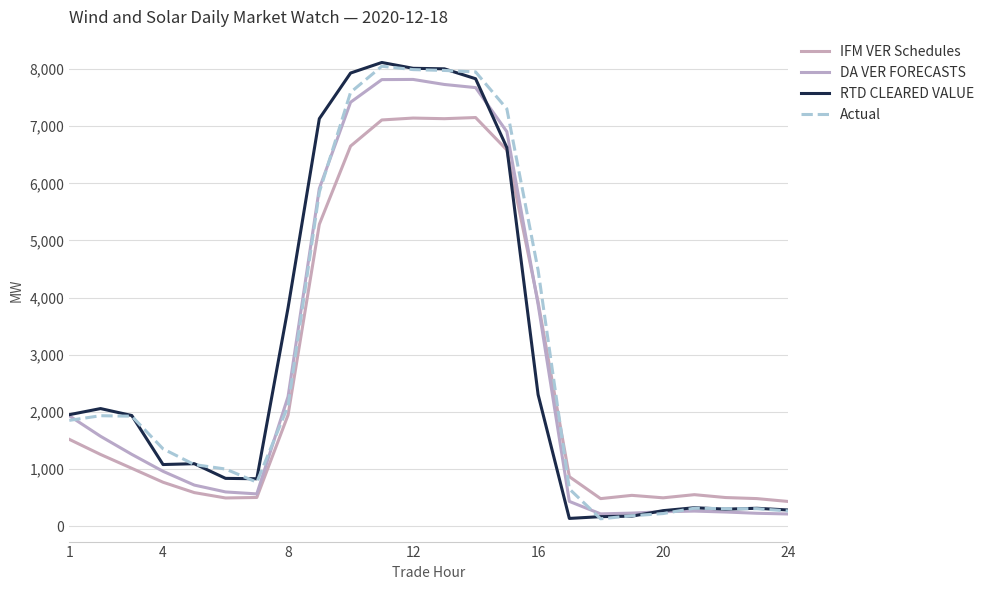

Which series has the widest spread of values?

RTD CLEARED VALUE